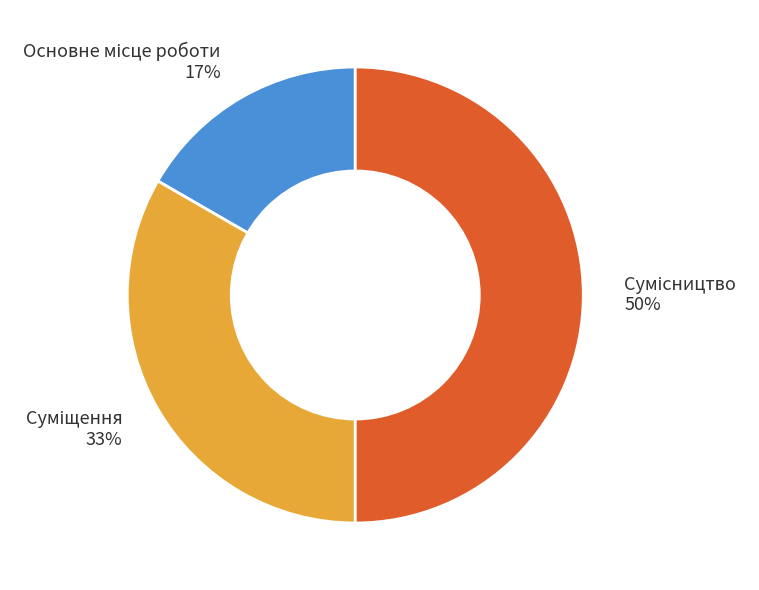

To the nearest percent, what is the difference between the largest and smallest slice percentages?

33%